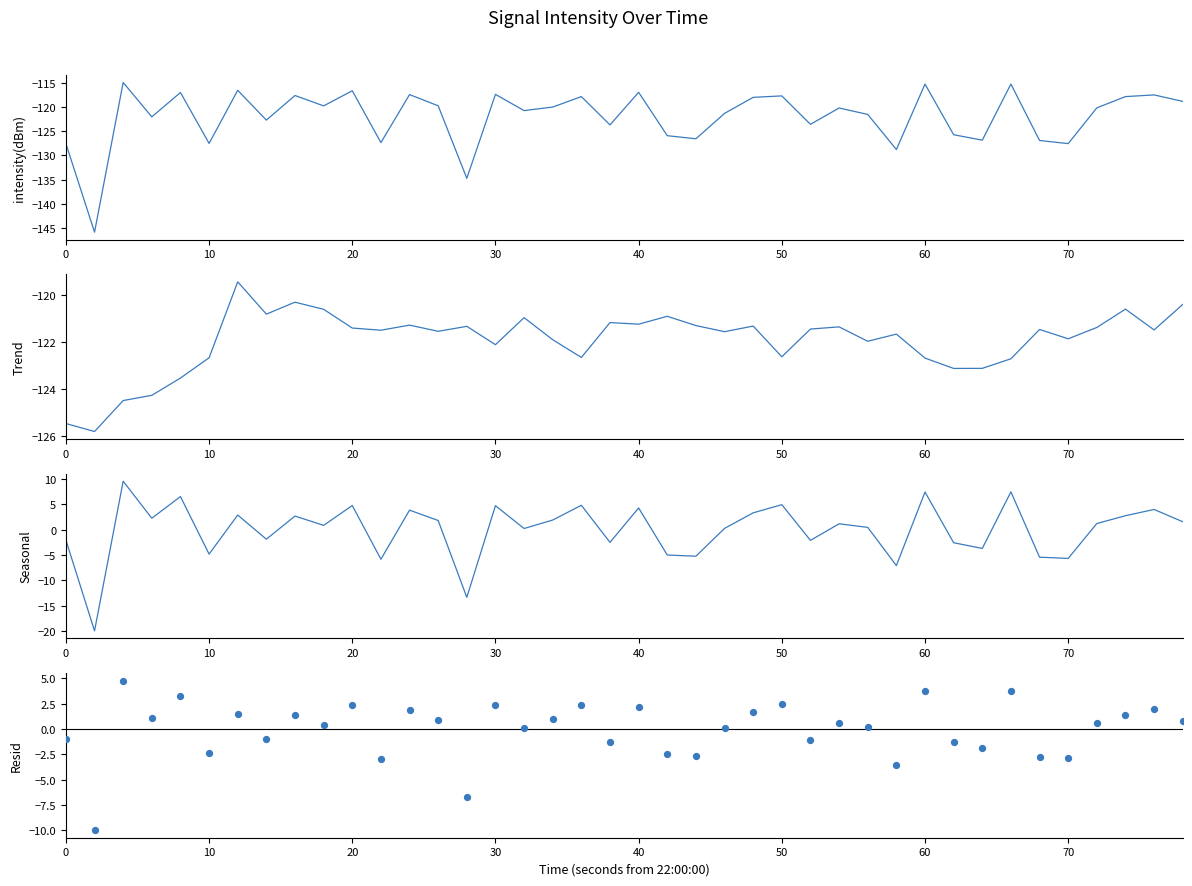

Which series has the widest spread of Y values?

intensity(dBm)